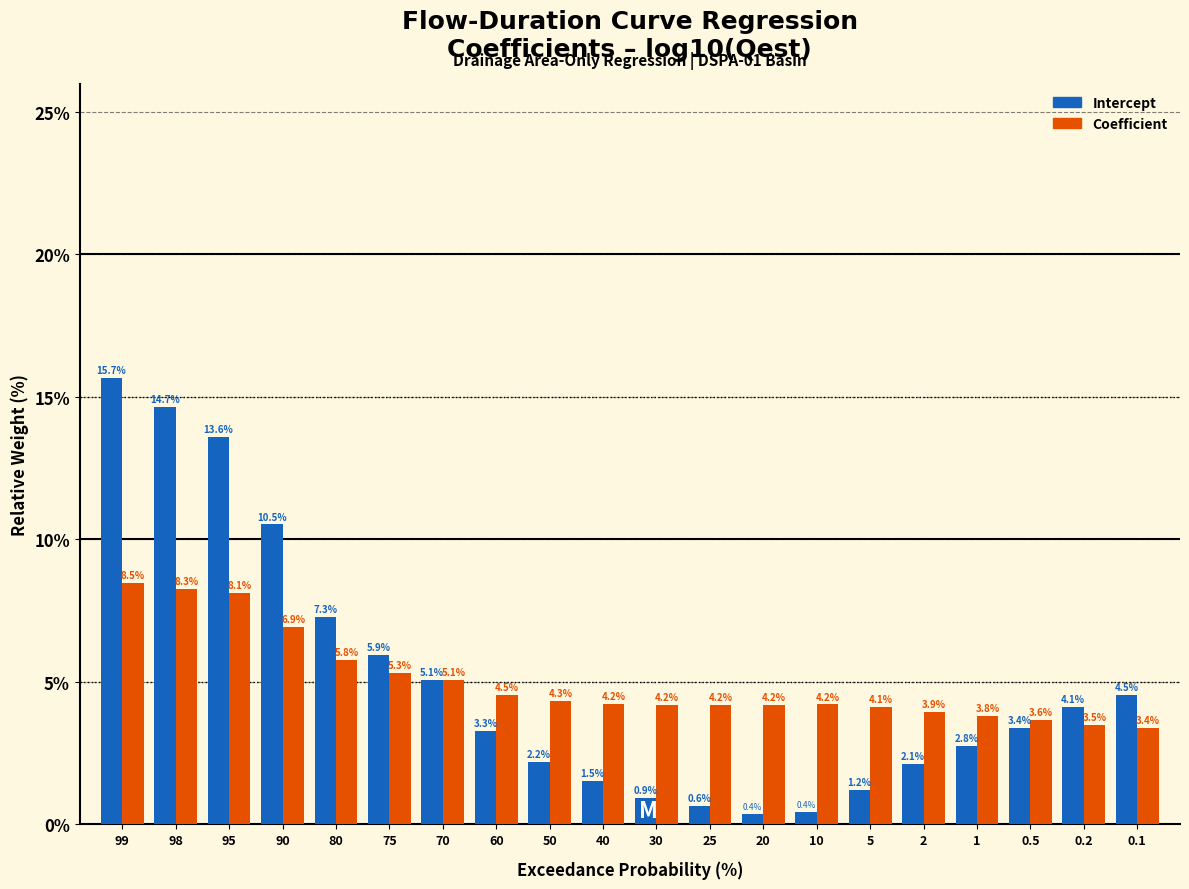

Reading left to right, what are all the values shown in this chart?

Intercept: 15.7	14.7	13.6	10.5	7.3	5.9	5.1	3.3	2.2	1.5	0.9	0.6	0.4	0.4	1.2	2.1	2.8	3.4	4.1	4.5
Coefficient: 8.5	8.3	8.1	6.9	5.8	5.3	5.1	4.5	4.3	4.2	4.2	4.2	4.2	4.2	4.1	3.9	3.8	3.6	3.5	3.4